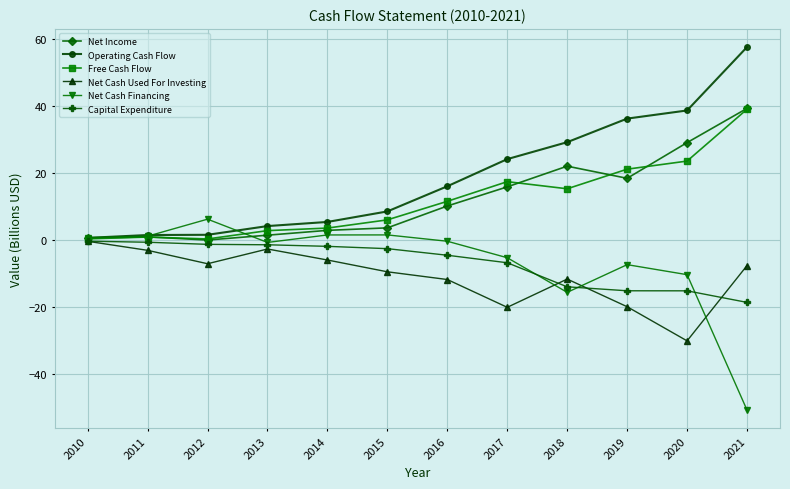

What are all the series names shown in the legend?

Net Income, Operating Cash Flow, Free Cash Flow, Net Cash Used For Investing, Net Cash Financing, Capital Expenditure